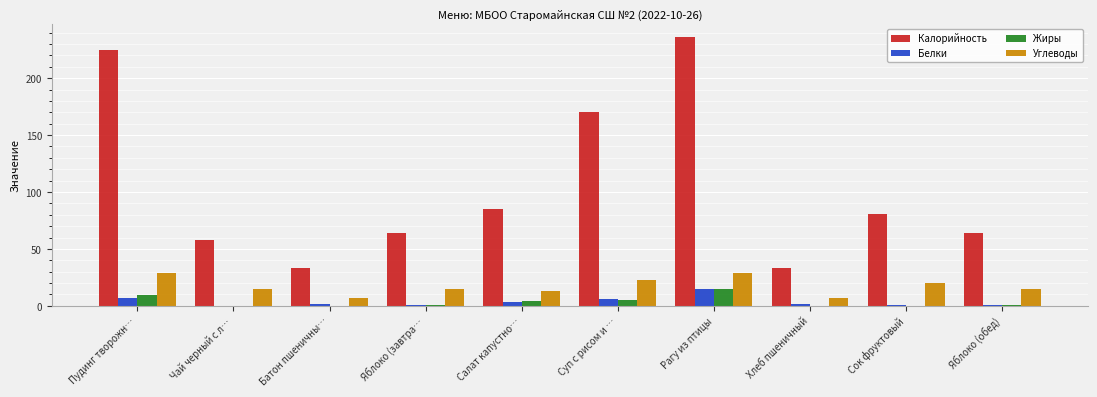

What is the highest value of the Калорийность series?

236.0